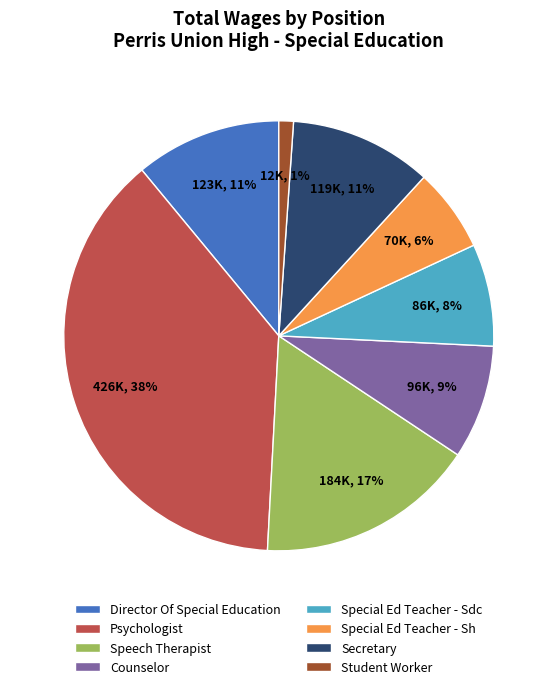

What percentage is the Special Ed Teacher - Sdc slice, to the nearest percent?

8%